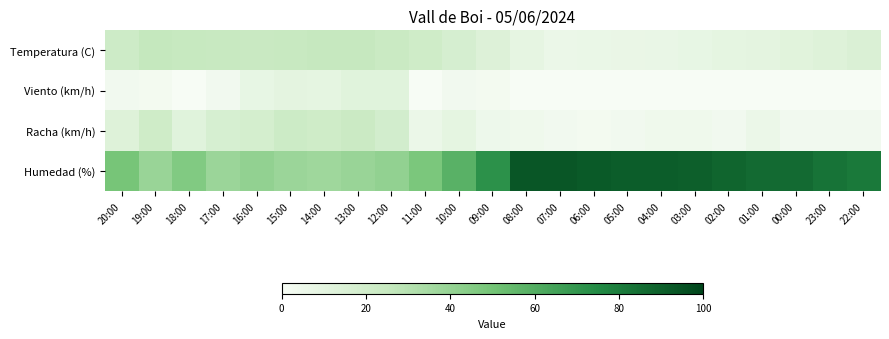

At which category does the chart reach its peak across all series?

08:00